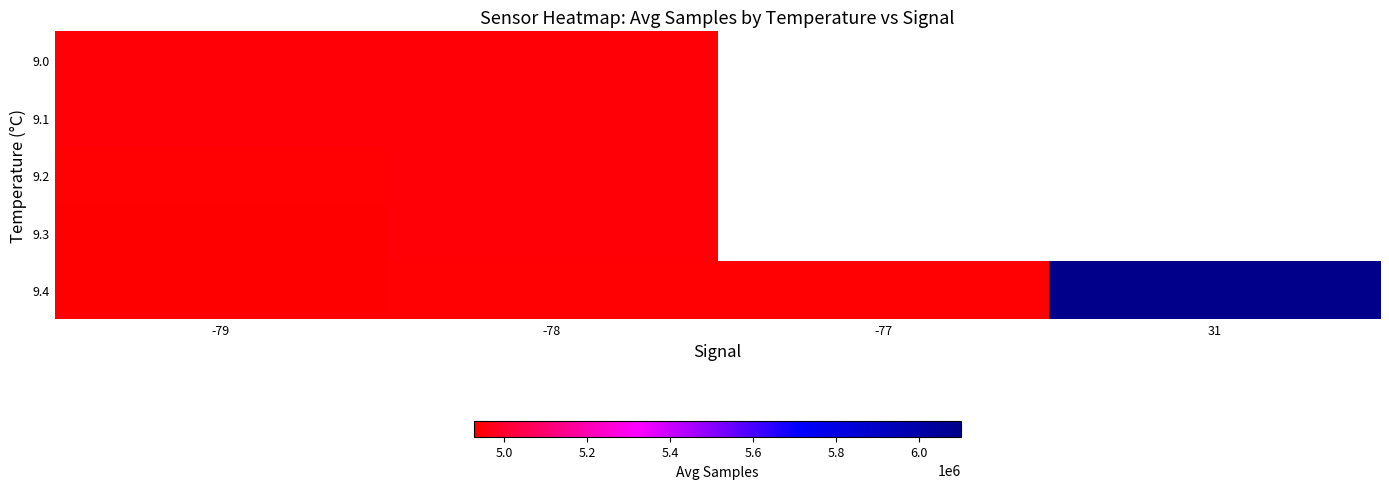

Is the value of 9.0 at -77 greater than the value of 9.1 at -78?

No